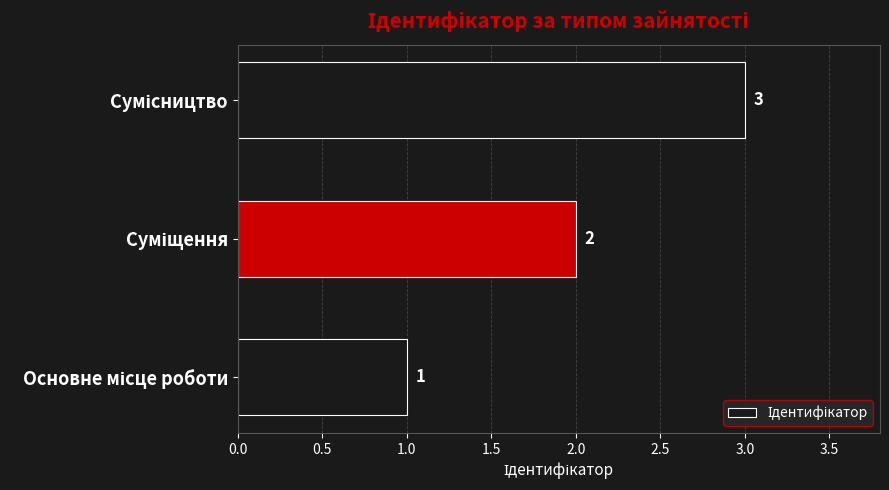

What is the sum of all values?

6